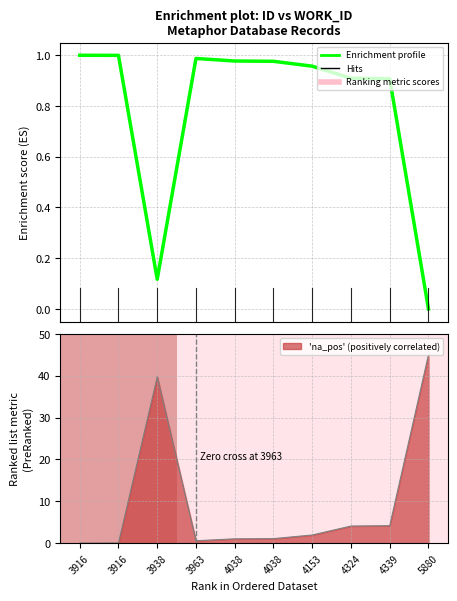

What value does the data have at 3916?

1.0